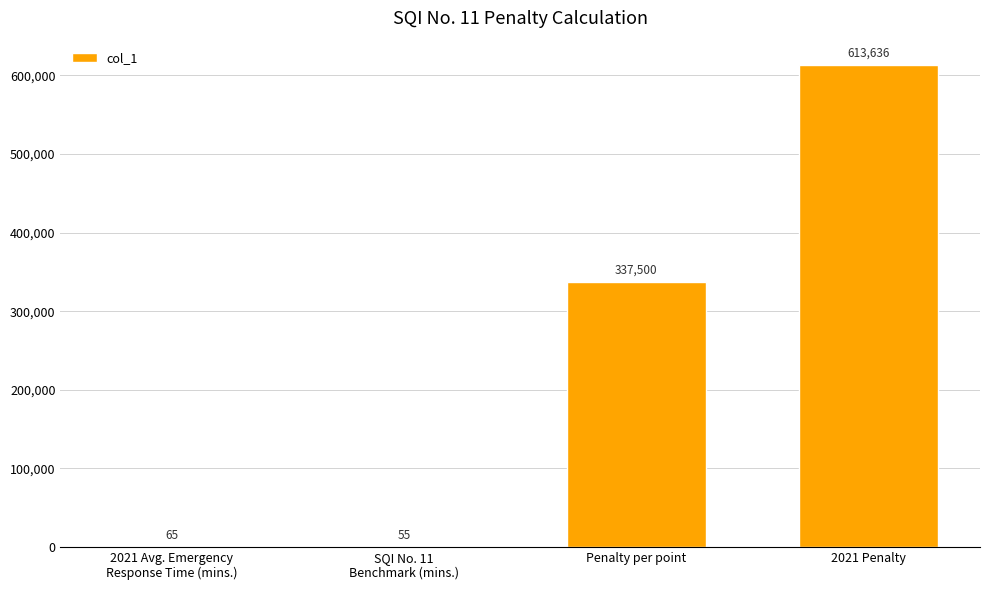

How many data points does each series have?

4